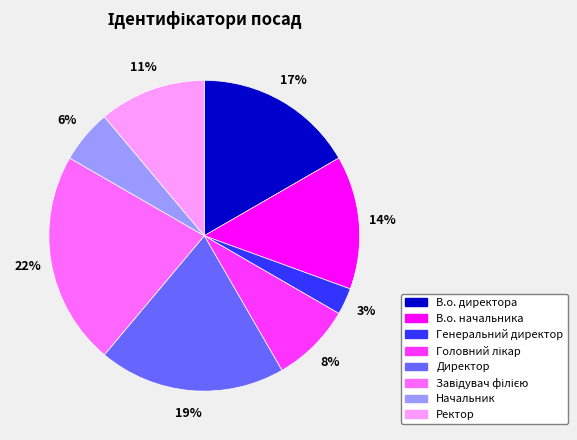

Is it true that Директор is 32% of the pie?

False